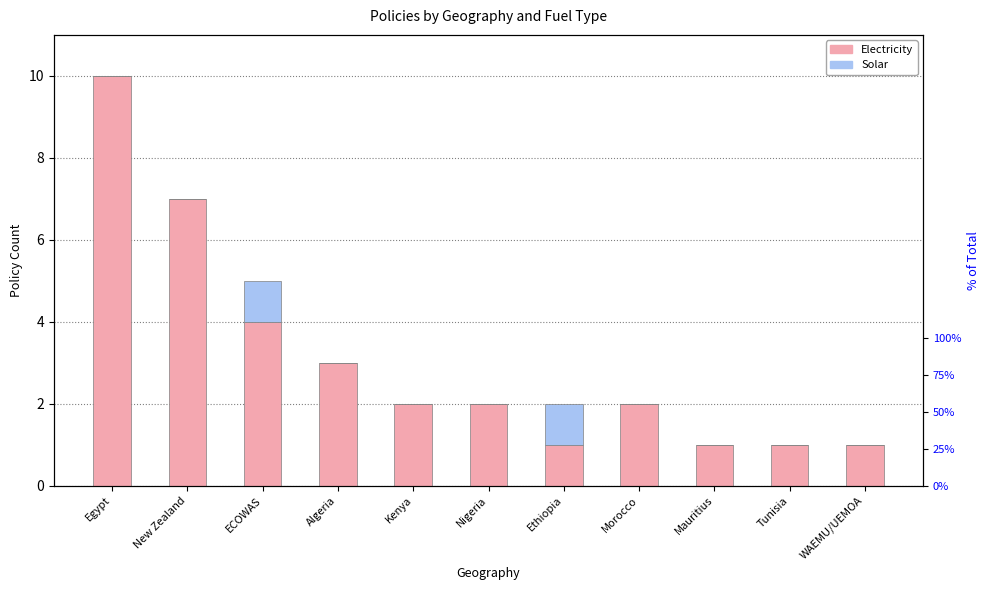

Is it true that Solar equals 1 at ECOWAS?

True